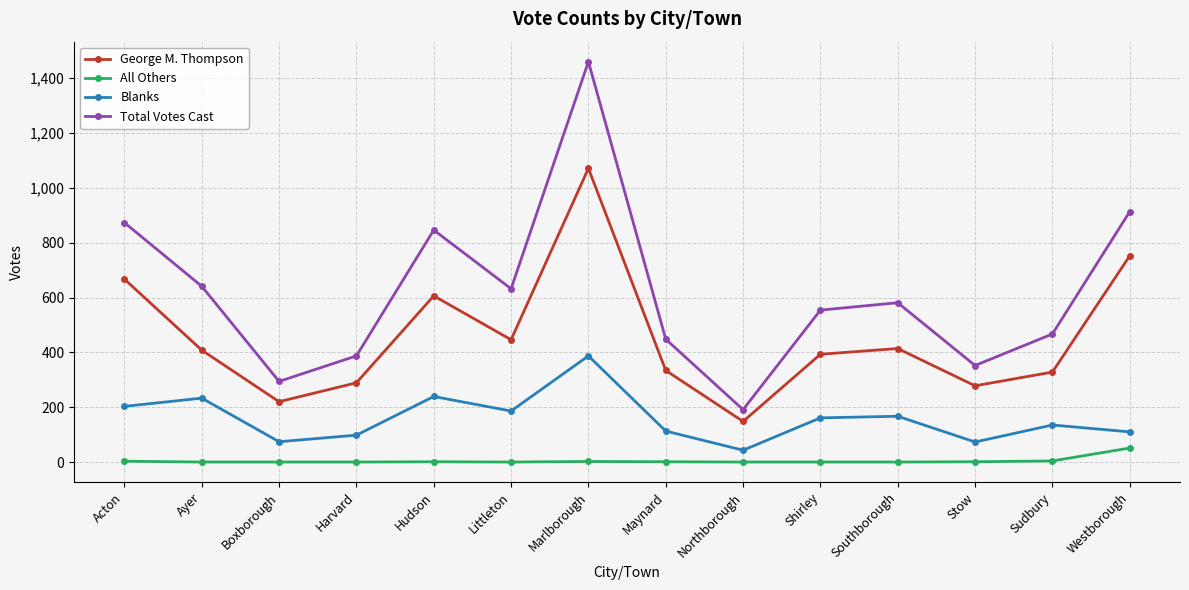

The value of George M. Thompson at Ayer is 92. True or false?

False